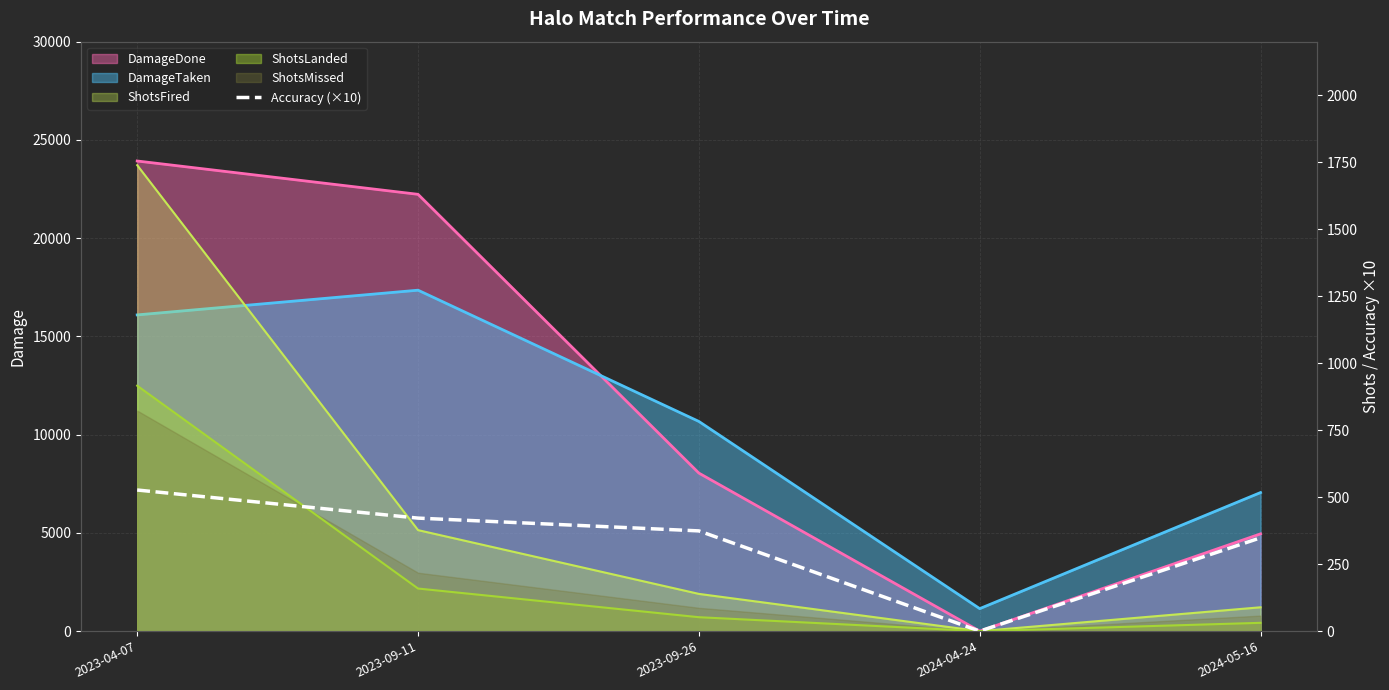

Is it true that the value at 2023-04-07 is 526.7?

True